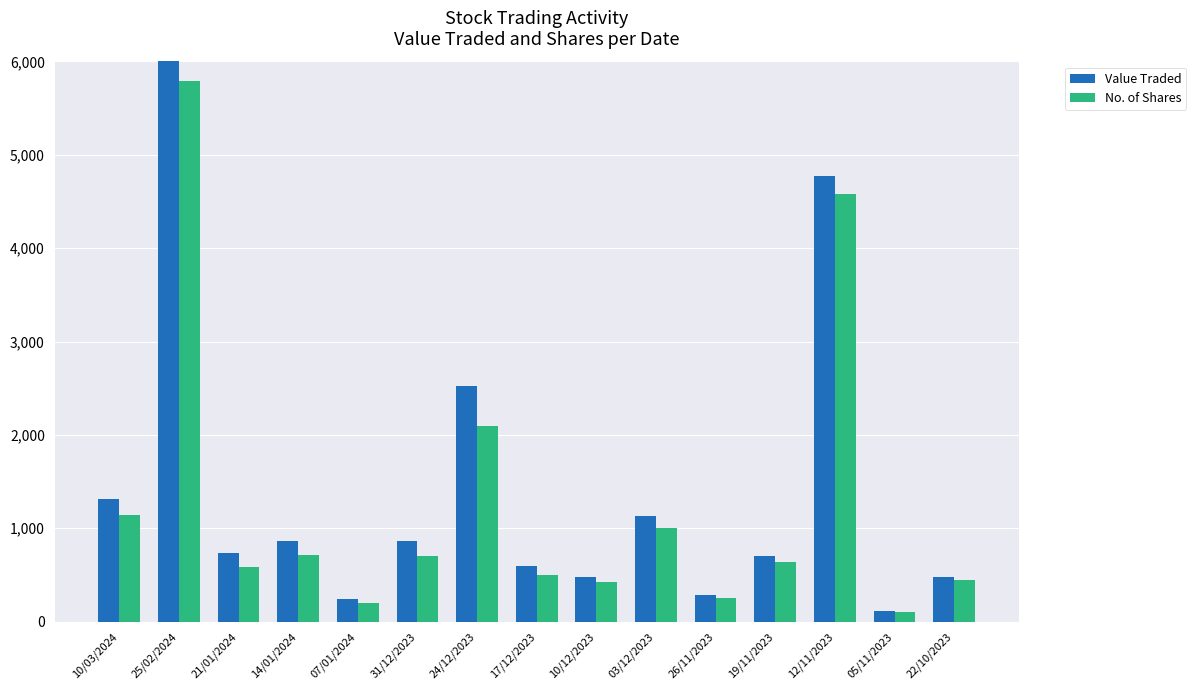

What is the label of the 6th bar from the right?

03/12/2023